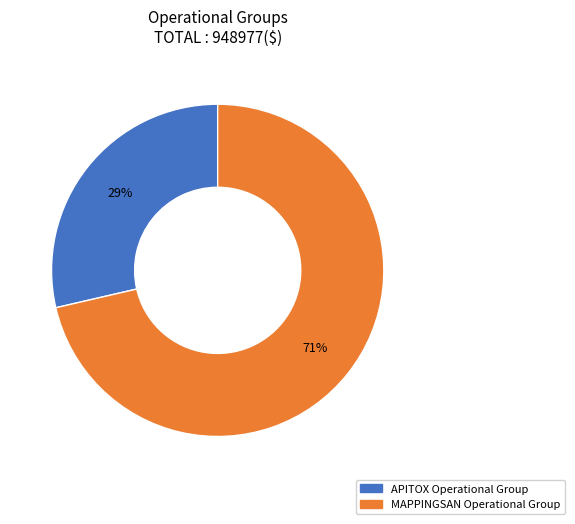

Which category has the biggest portion of the pie?

MAPPINGSAN Operational Group